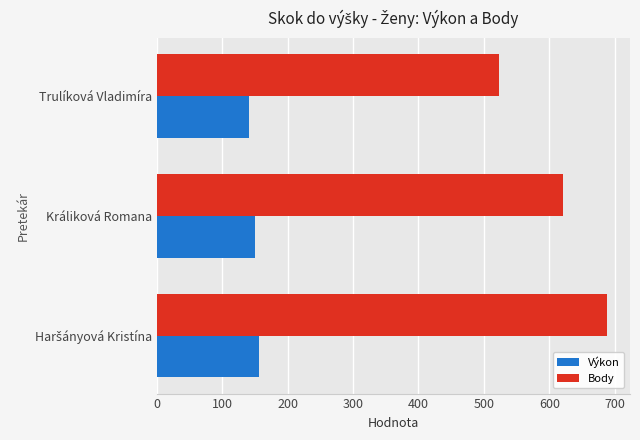

List the series in order of their overall mean, lowest first.

Výkon, Body